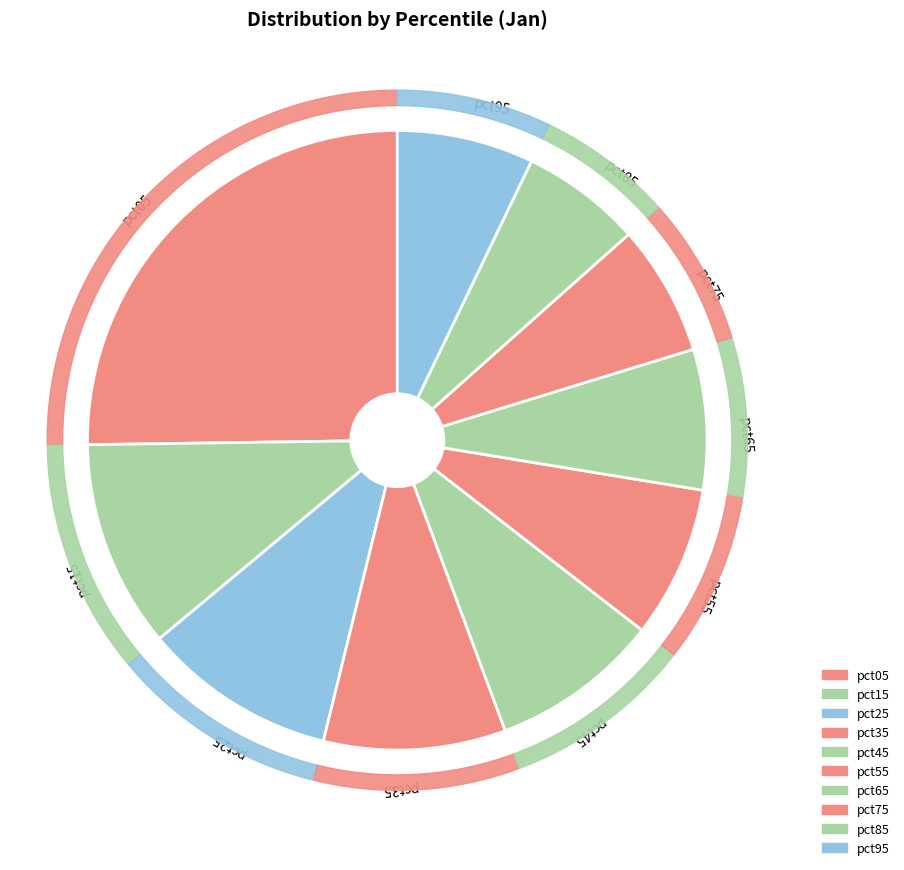

Which category has the biggest portion of the pie?

pct05